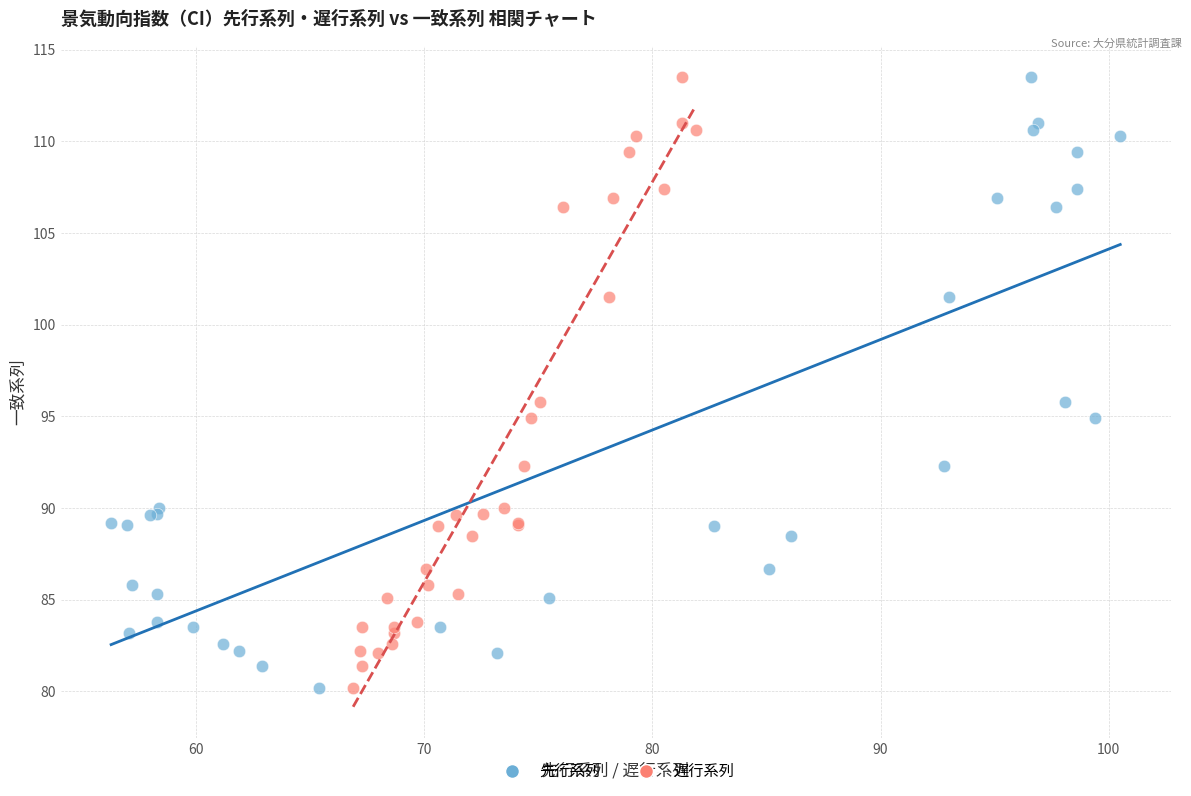

What are all the series names shown in the legend?

先行系列, 遅行系列